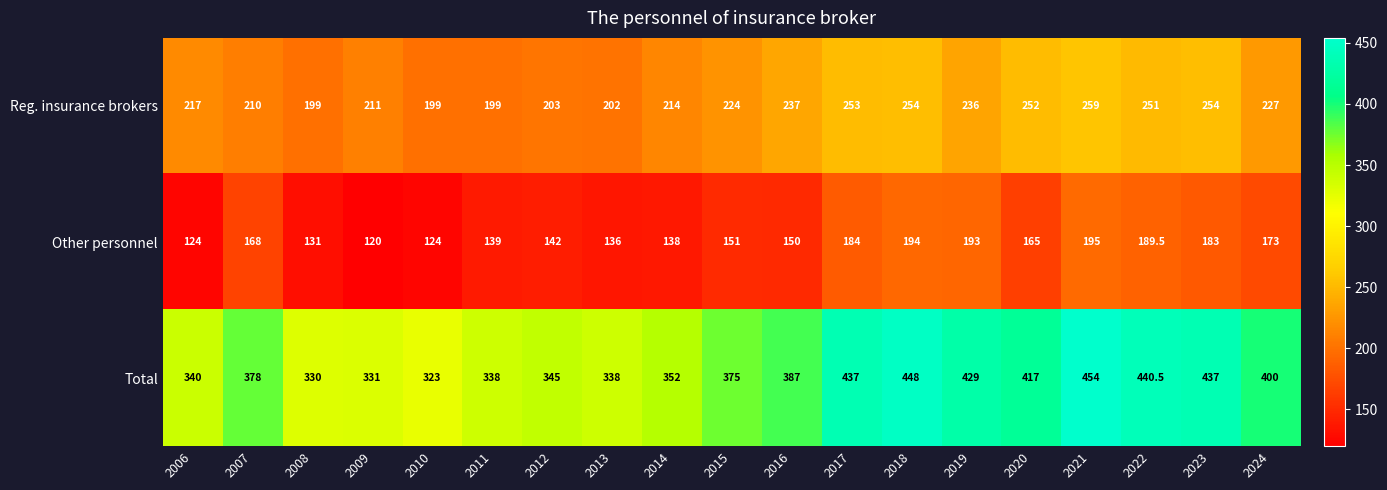

True or false: Total has a value of 448.0 at 2018.

True